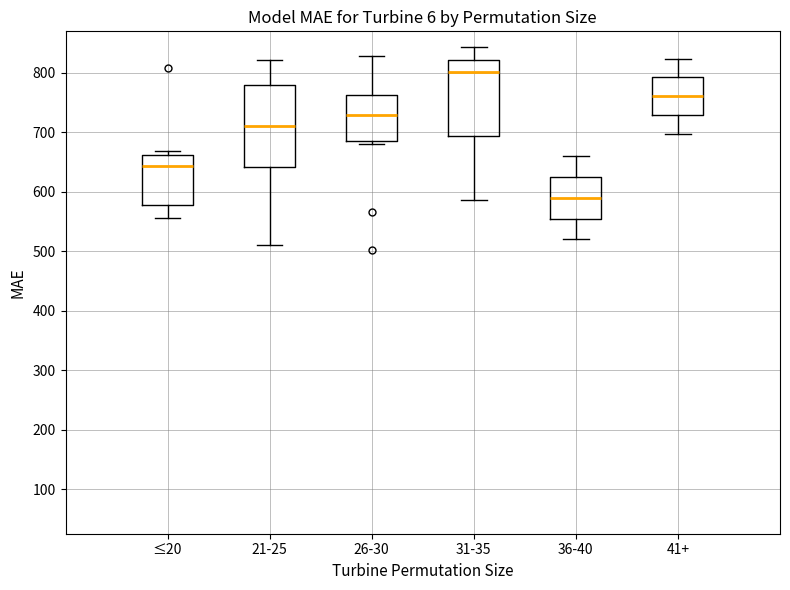

Which box's median line is the highest?

31-35